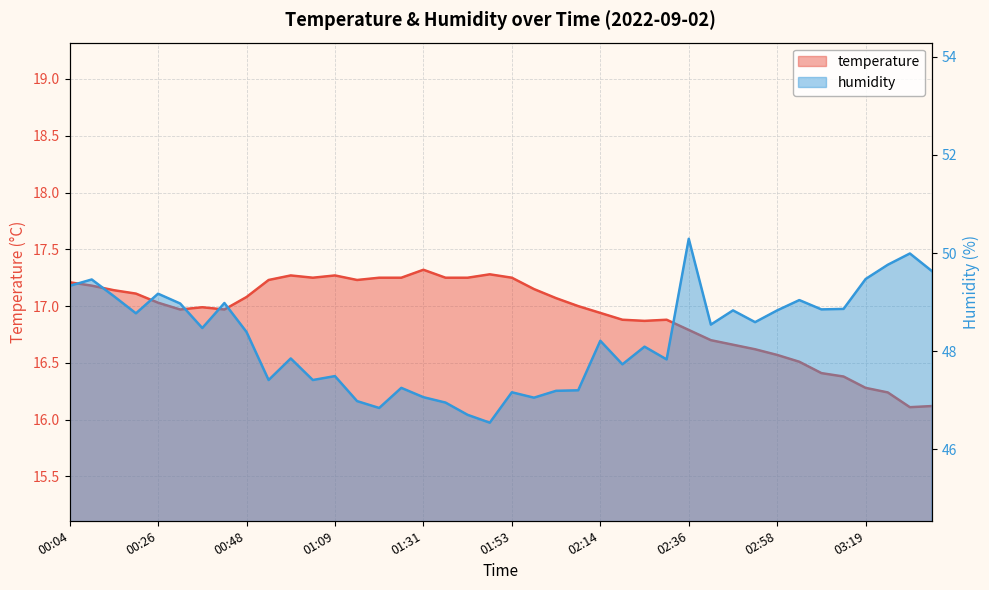

Reading left to right, what are all the values shown in this chart?

temperature: 17.2	17.2	17.1	17.1	17.0	17.0	17.0	17.0	17.1	17.2	17.3	17.2	17.3	17.2	17.2	17.2	17.3	17.2	17.2	17.3	17.2	17.1	17.1	17.0	16.9	16.9	16.9	16.9	16.8	16.7	16.7	16.6	16.6	16.5	16.4	16.4	16.3	16.2	16.1	16.1
humidity: 49.3	49.5	49.1	48.8	49.2	49.0	48.5	49.0	48.4	47.4	47.9	47.4	47.5	47.0	46.8	47.2	47.1	47.0	46.7	46.5	47.2	47.0	47.2	47.2	48.2	47.7	48.1	47.8	50.3	48.5	48.8	48.6	48.8	49.0	48.9	48.9	49.5	49.8	50.0	49.6